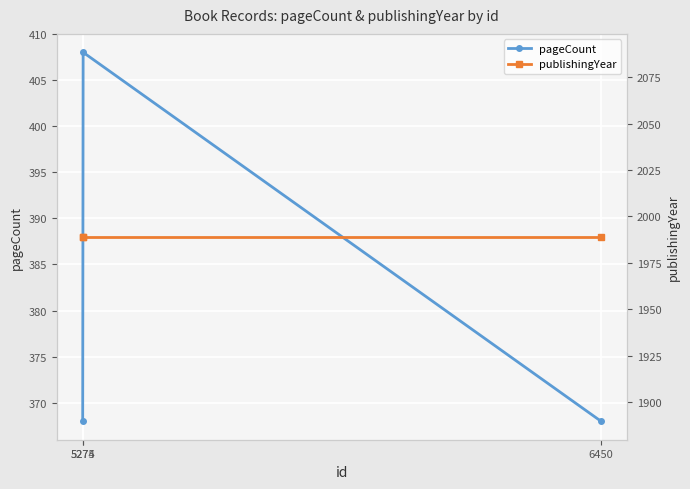

What is the difference between the highest and lowest values at 5275?

1581